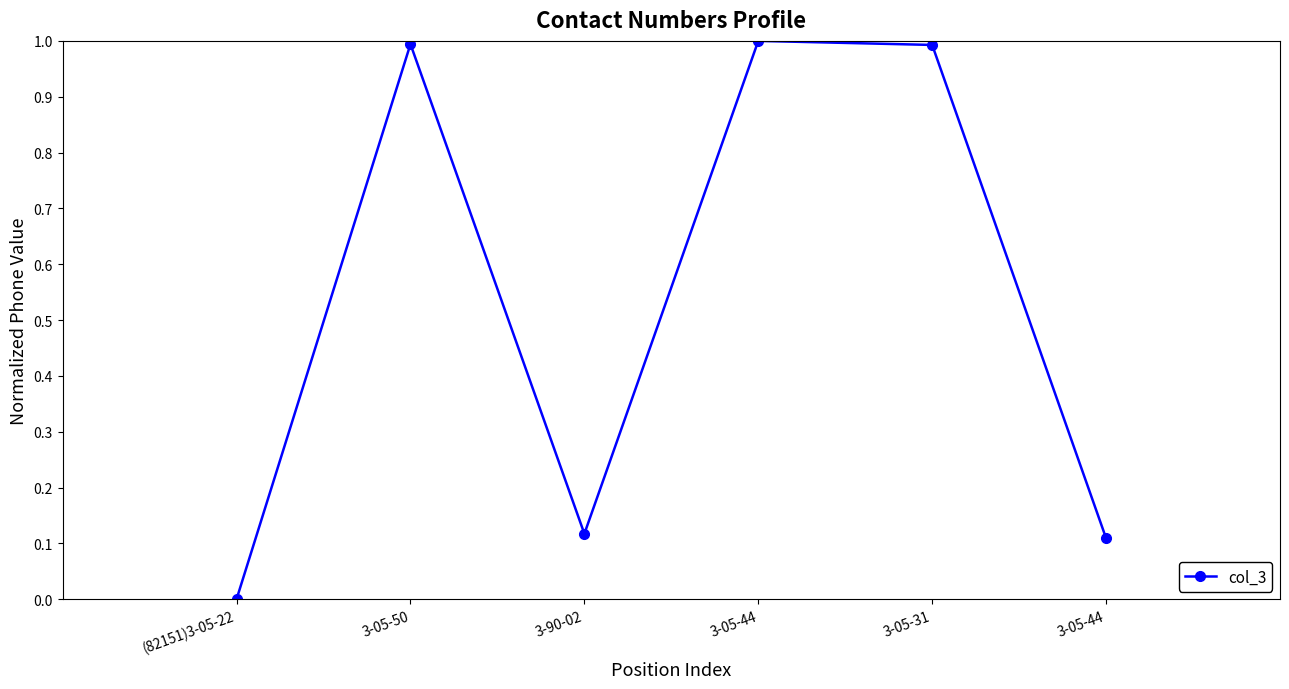

How many values are above zero?

5